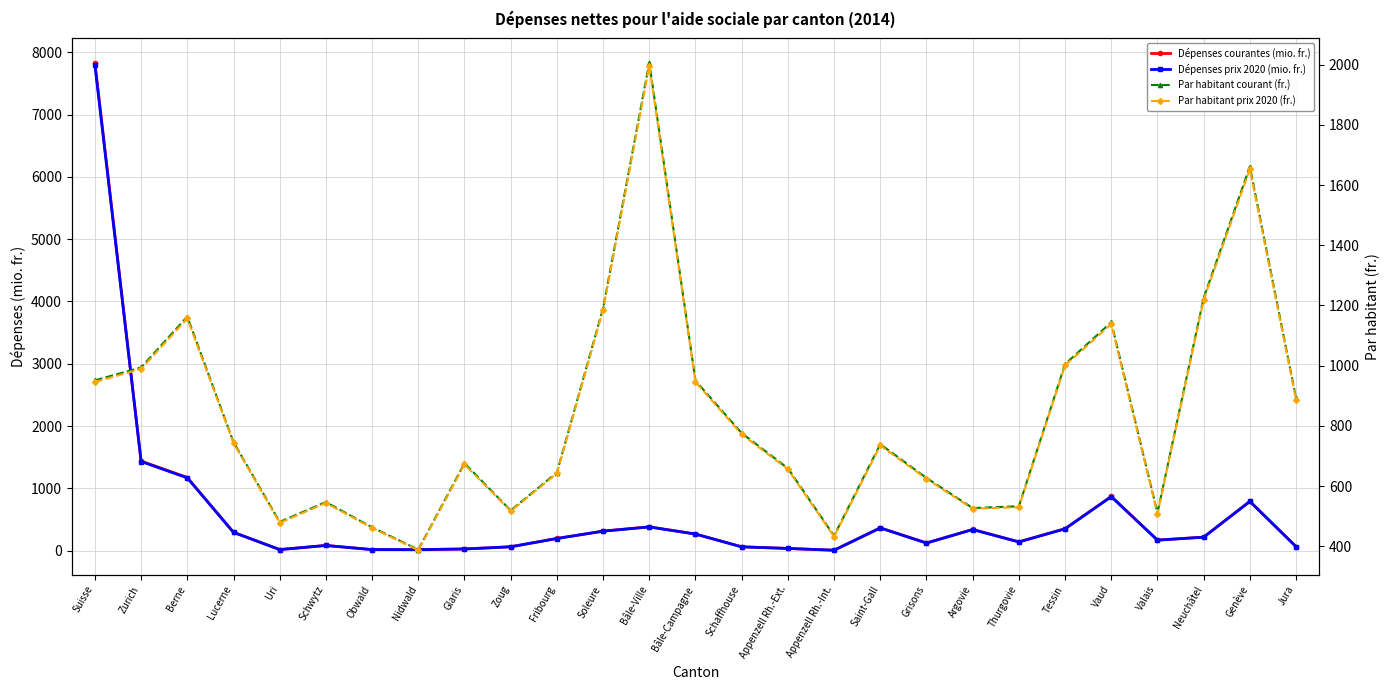

True or false: Par habitant courant (fr.) and Dépenses courantes (mio. fr.) cross at least once.

True